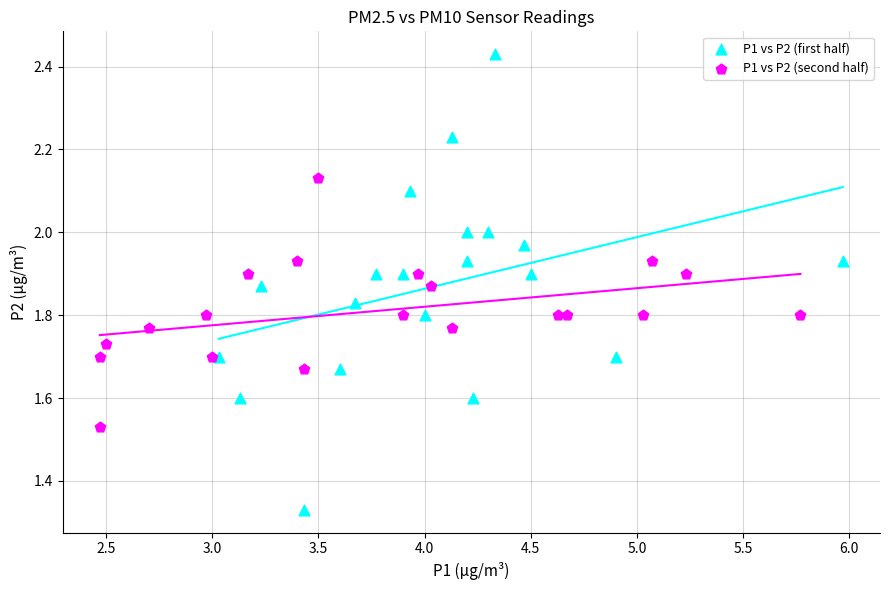

Which series reaches the maximum Y coordinate?

P1 vs P2 (first half)